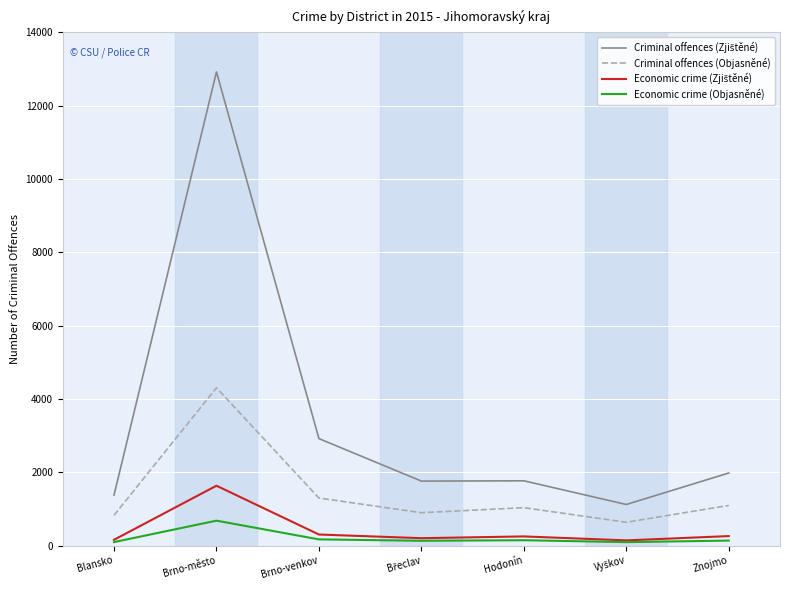

Is it true that Economic crime (Objasněné) equals 678 at Brno-město?

True